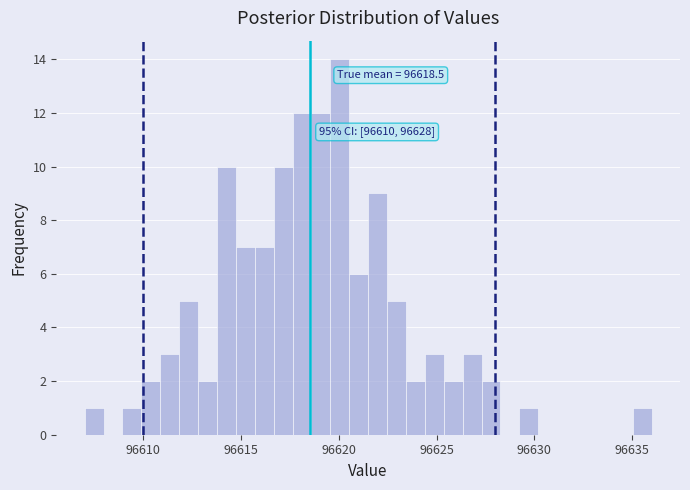

Read against the x-axis, roughly where is the centre of the tallest bar?

96620.0